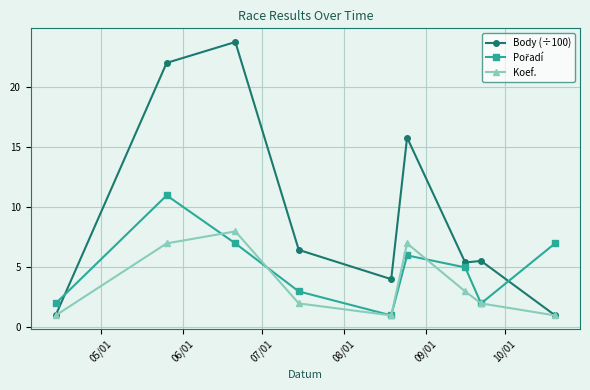

What is the minimum value for Koef.?

1.0